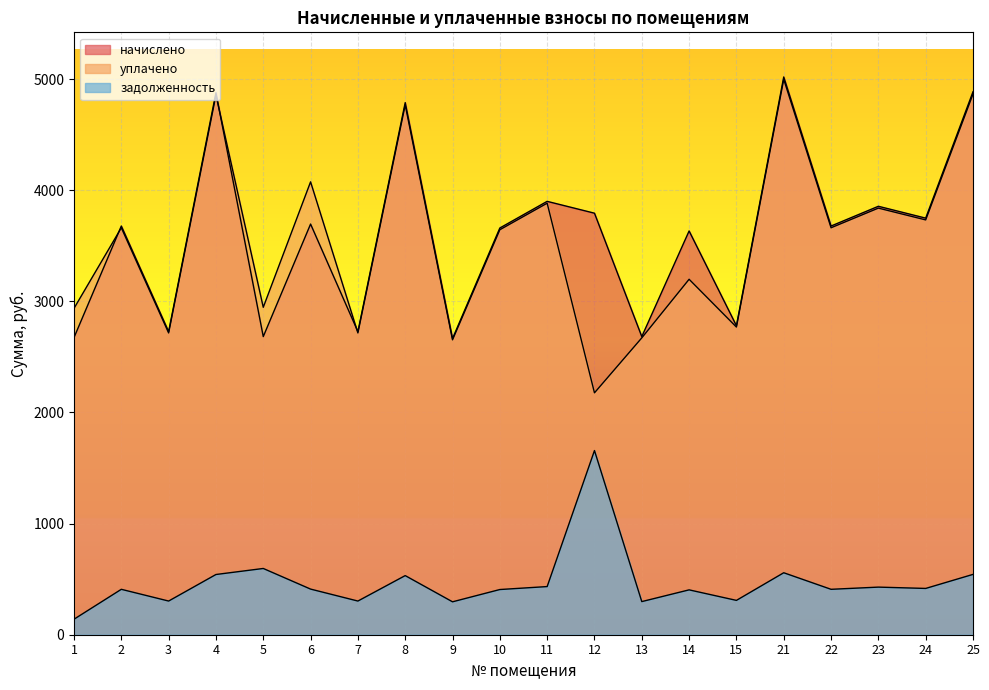

At which label does задолженность reach its peak?

12